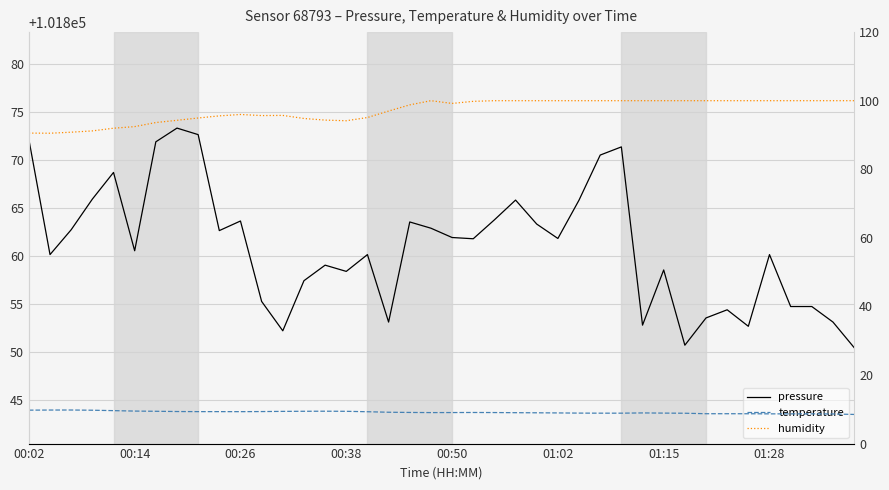

How many data points in temperature are less than 9?

16